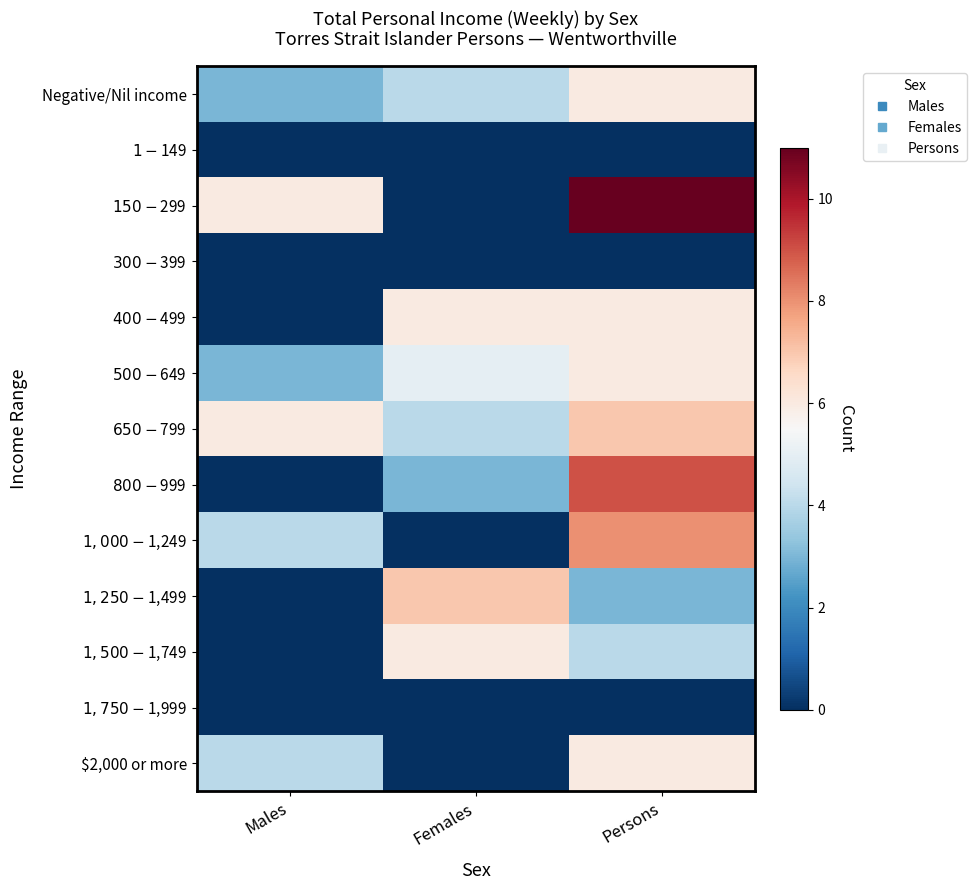

Between Males and Persons, which is larger?

Persons